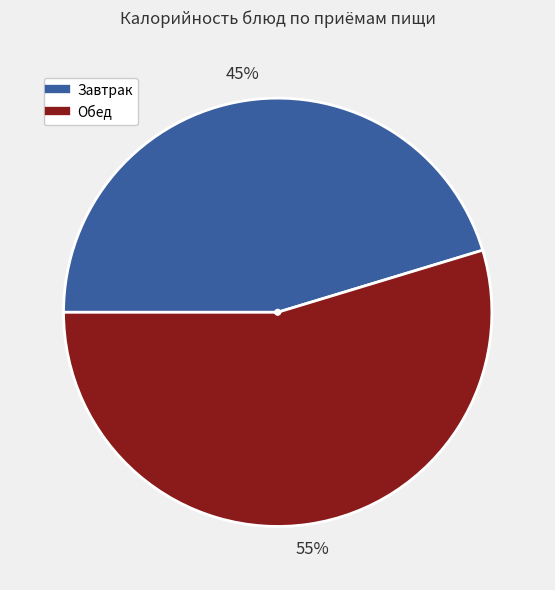

Does any single category account for the majority?

Yes